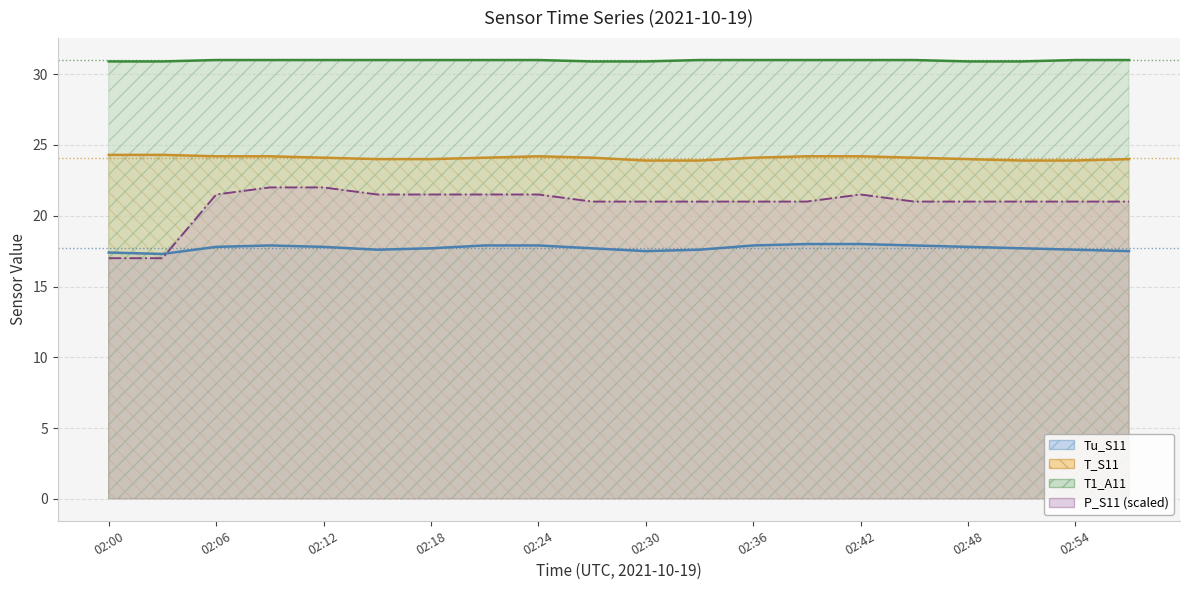

What is the maximum value shown in the chart?

31.0